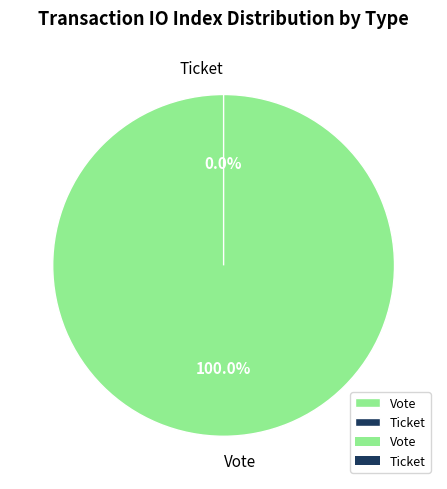

To the nearest percent, what is the difference between the largest and smallest slice percentages?

100%